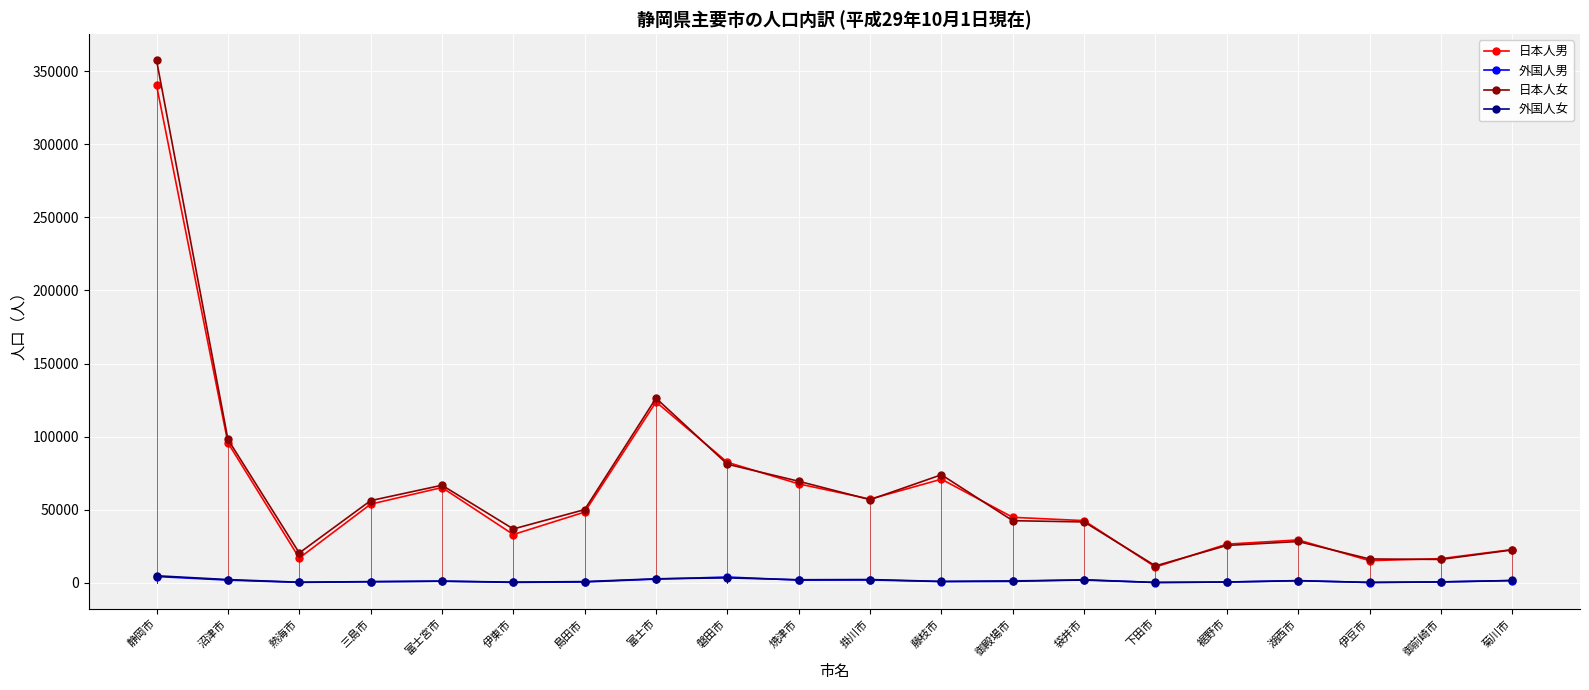

At which label is 日本人女 closest to 184515?

富士市